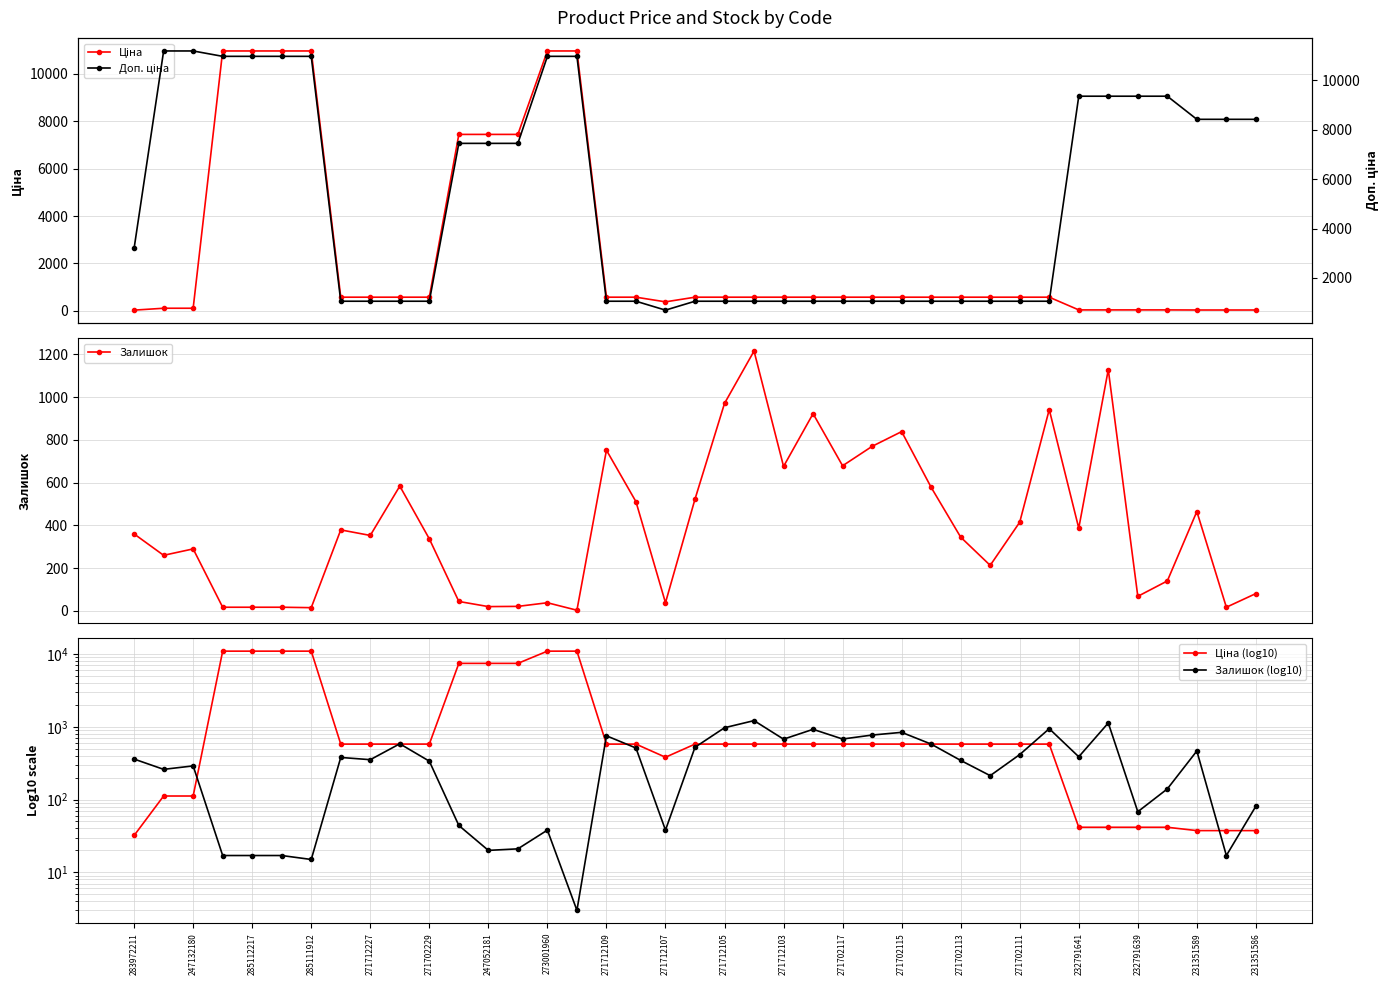

True or false: Залишок has more than 1 points higher than both neighbors.

True